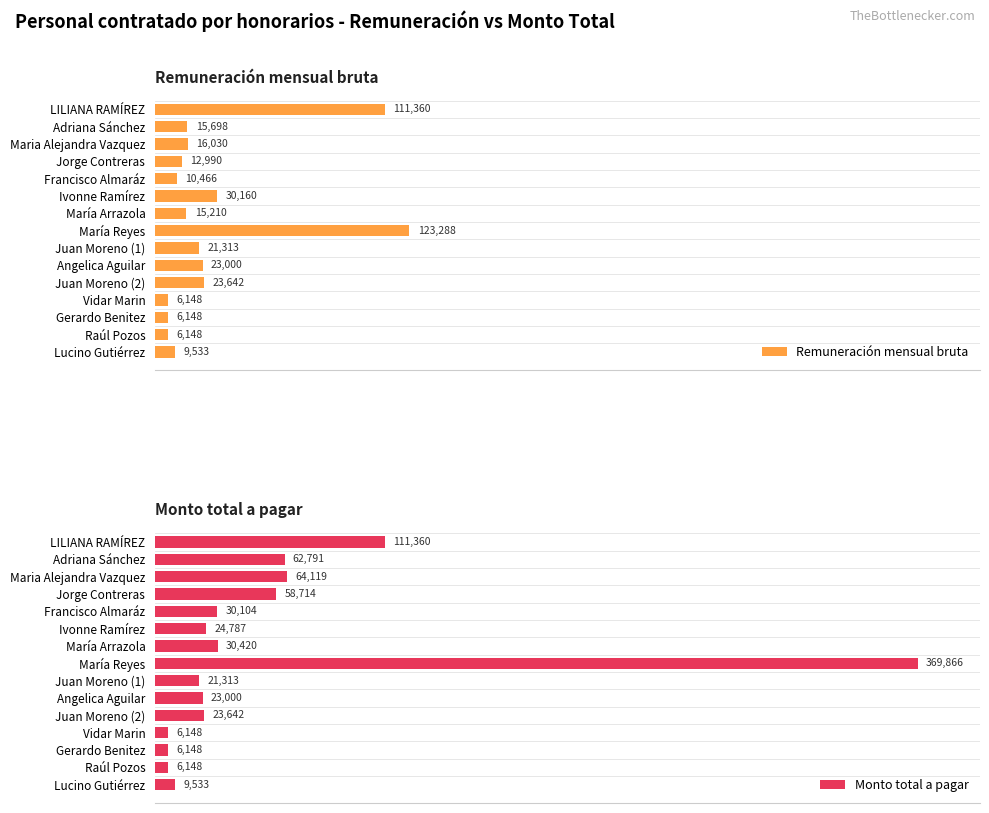

Reading left to right, extract all data points from this chart.

Remuneración mensual bruta: 111360.0	15697.7	16029.8	12989.5	10465.8	30160.0	15209.8	123288.3	21313.2	23000.0	23642.1	6148.0	6148.0	6148.0	9533.3
Monto total a pagar: 111360.0	62790.8	64119.0	58714.0	30104.1	24786.7	30419.6	369865.8	21313.2	23000.0	23642.1	6148.0	6148.0	6148.0	9533.3